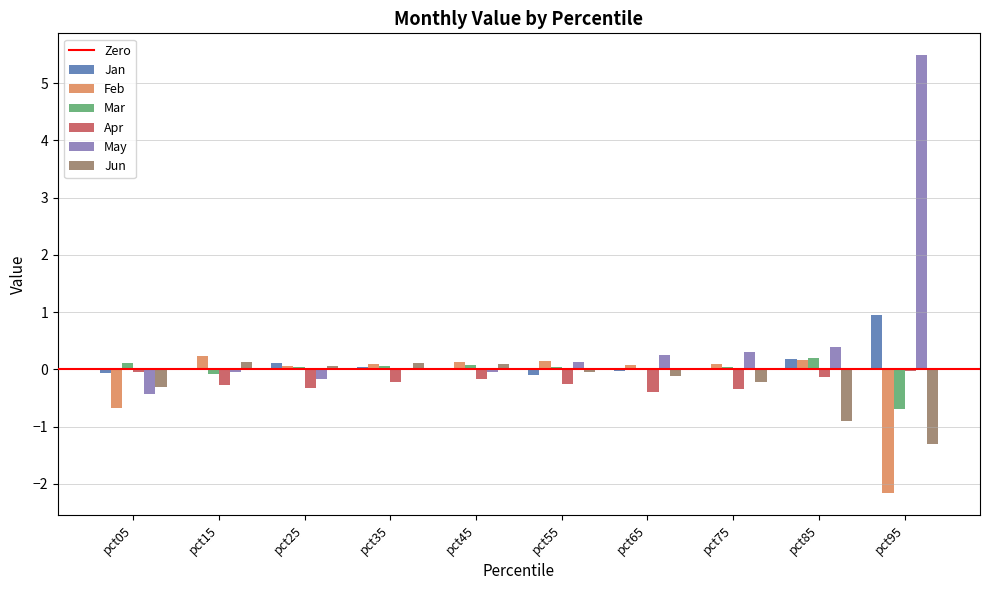

Is it true that Feb equals 0.1 at pct65?

True